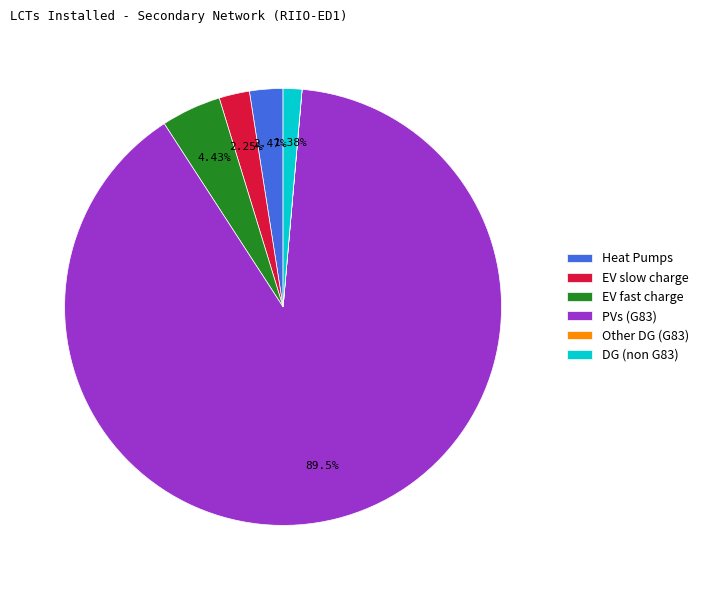

Do Heat Pumps and PVs (G83) together represent more than half of the pie?

Yes